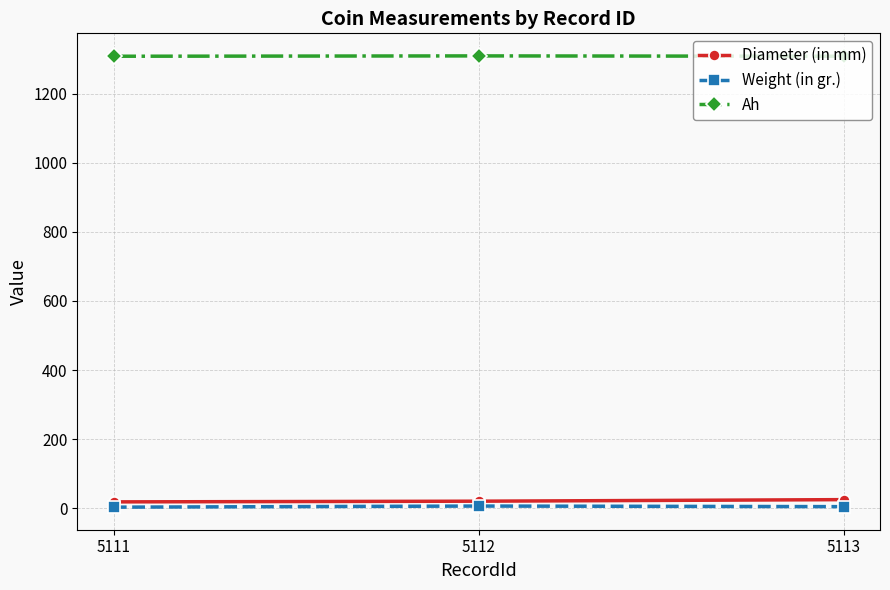

What is the spread (max minus min) of values at 5112?

1302.6